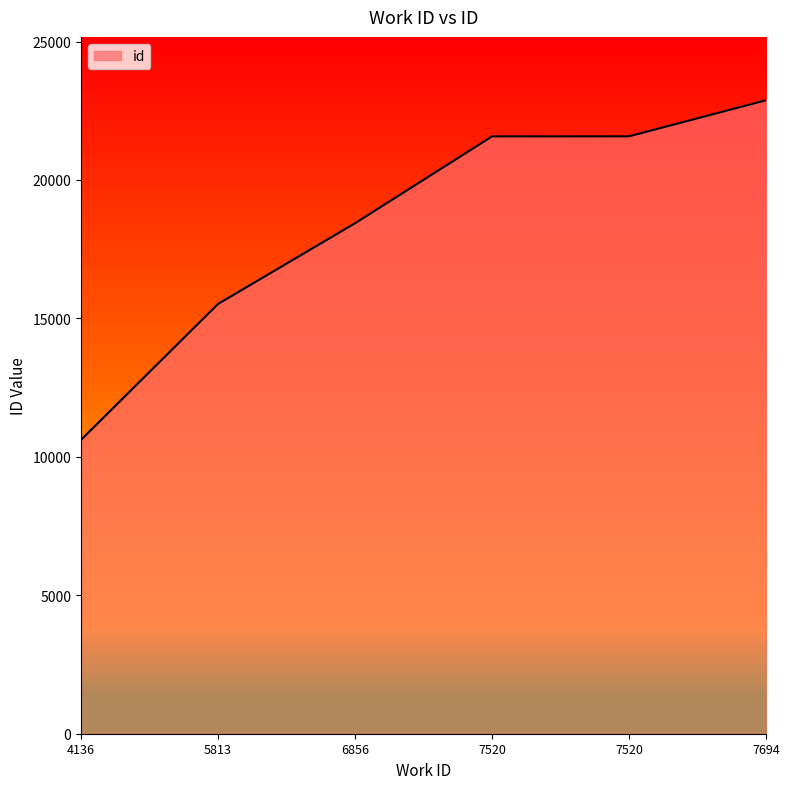

What is the change in value from 4136 to 7520?

+10963